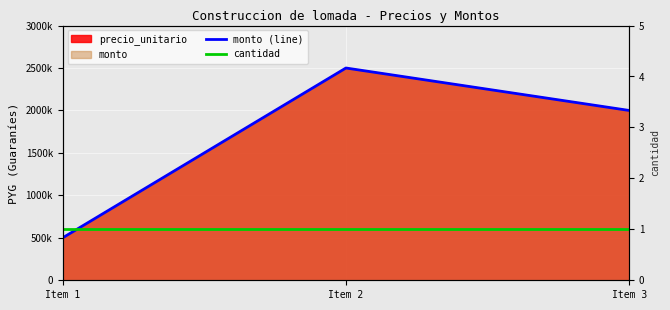

What is the total value across all series at Item 3?

4000000